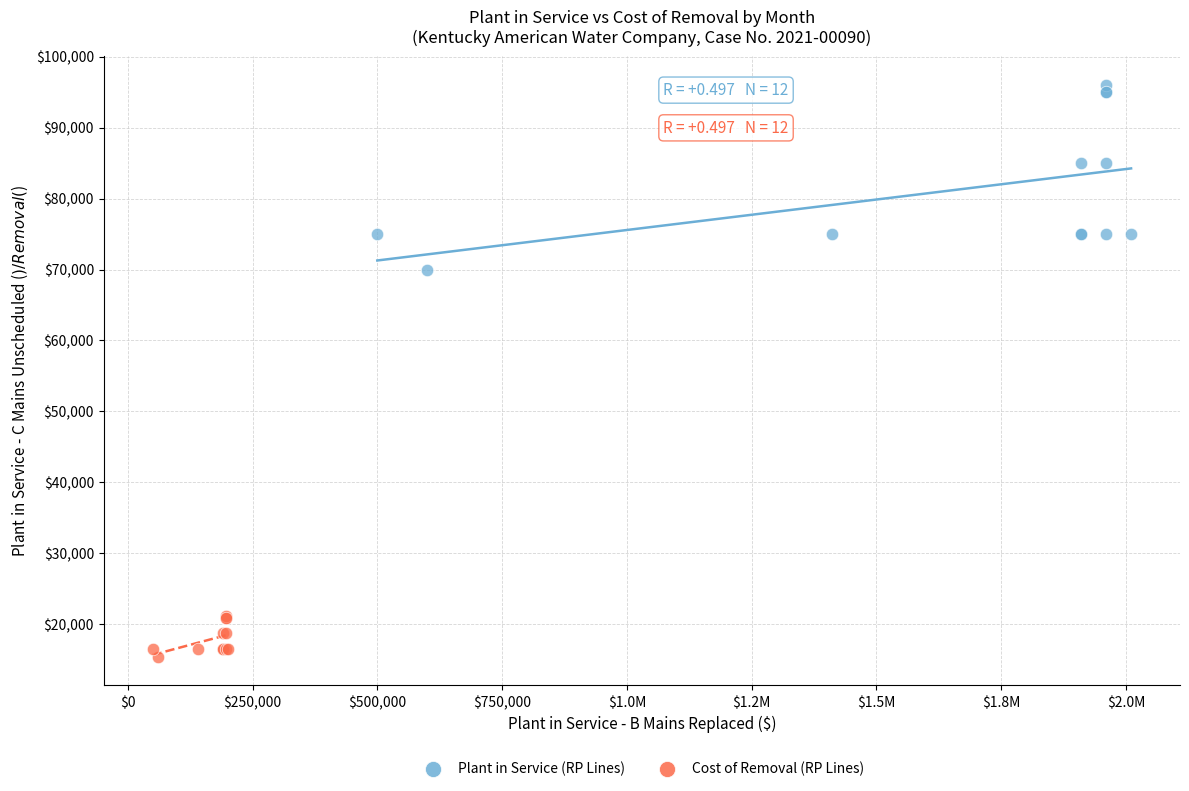

Which series contains the highest Y value?

Plant in Service (RP Lines)